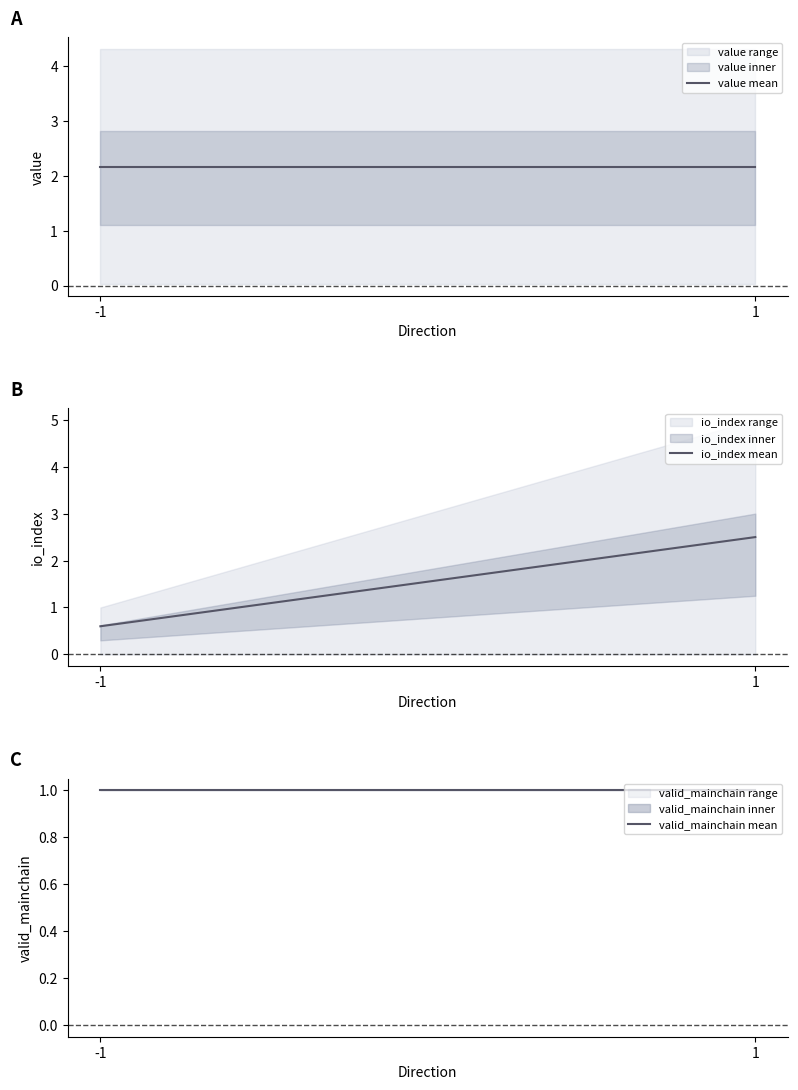

At how many categories does at least one series exceed 1?

2